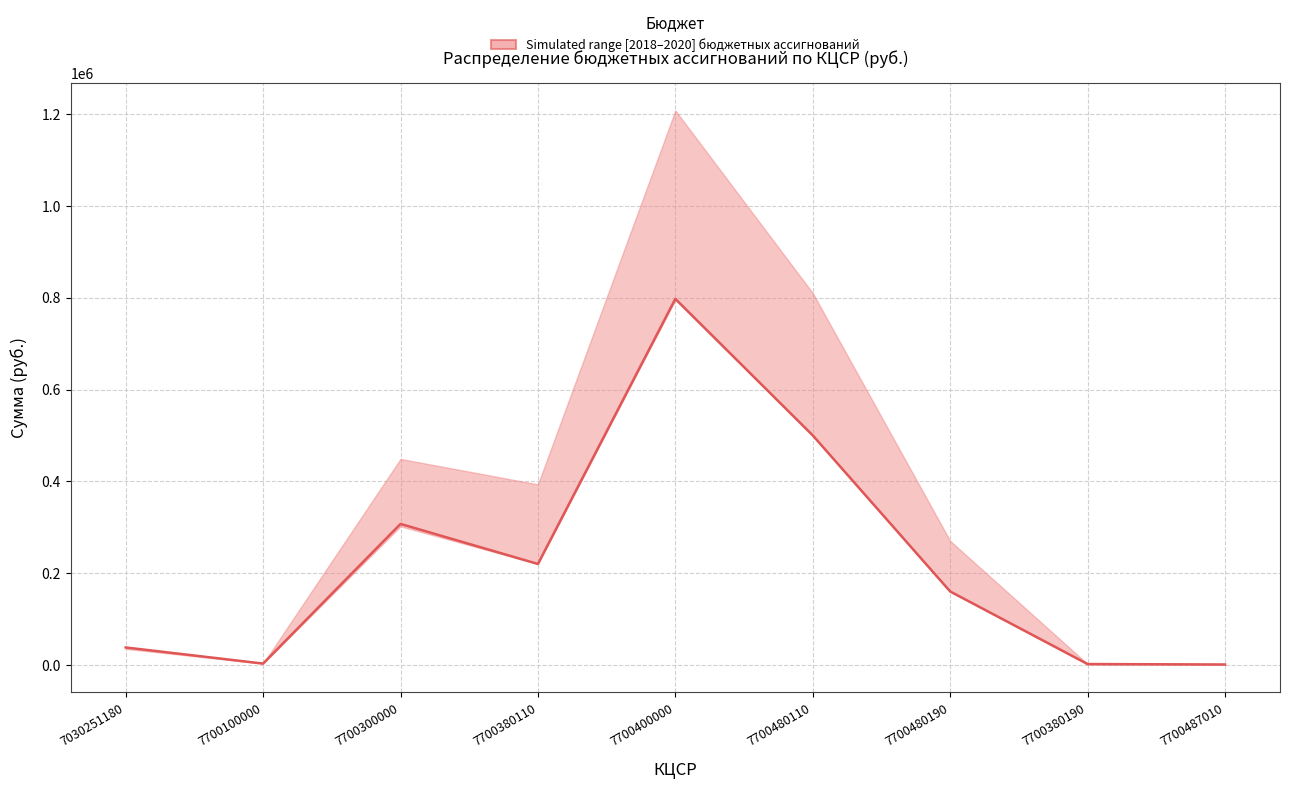

At which category does the data reach its first local peak?

7700300000